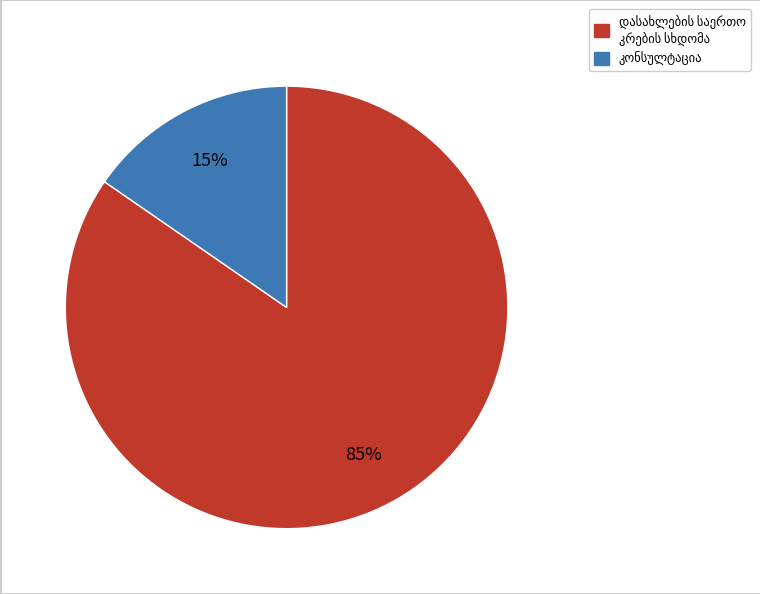

Is there any slice that represents more than half of the pie?

Yes